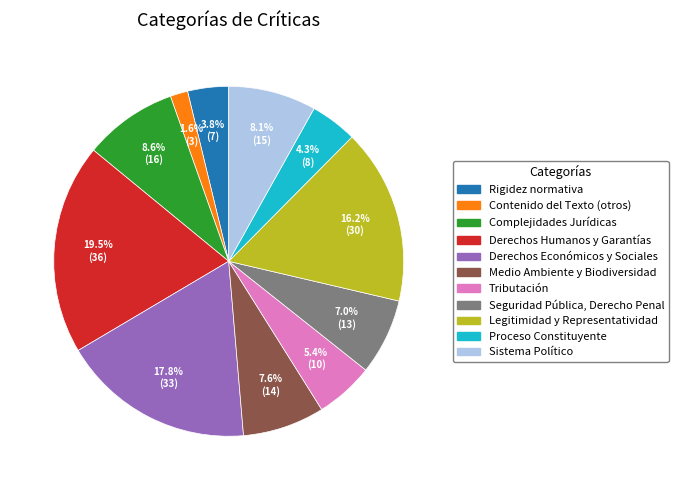

Is it true that Derechos Económicos y Sociales is 18% of the pie?

True